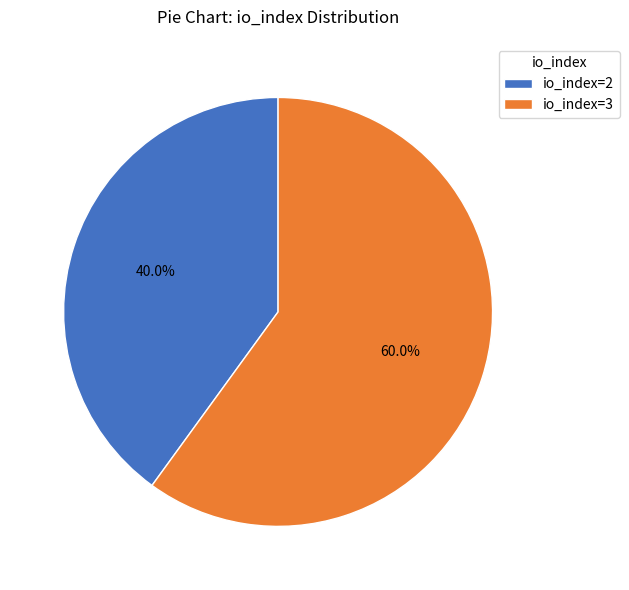

Do io_index=2 and io_index=3 together represent more than half of the pie?

Yes